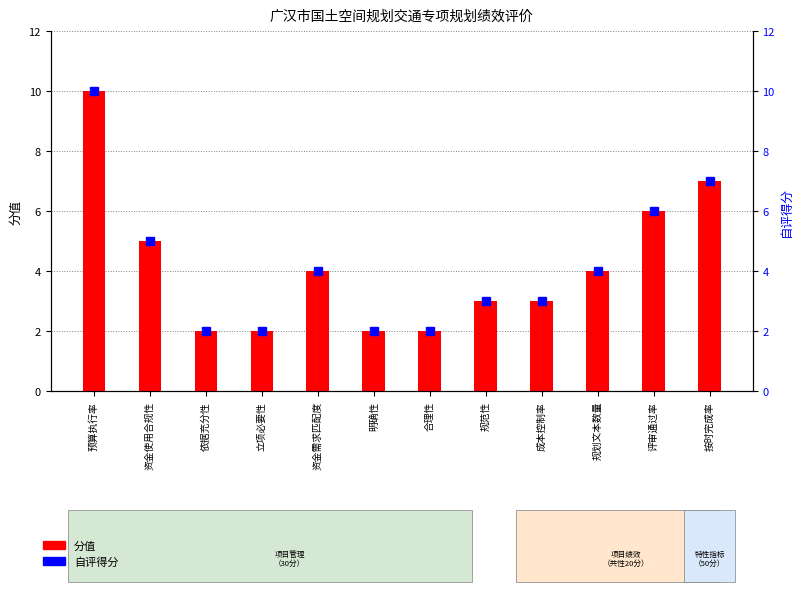

What is the highest value of the 分值 series?

10